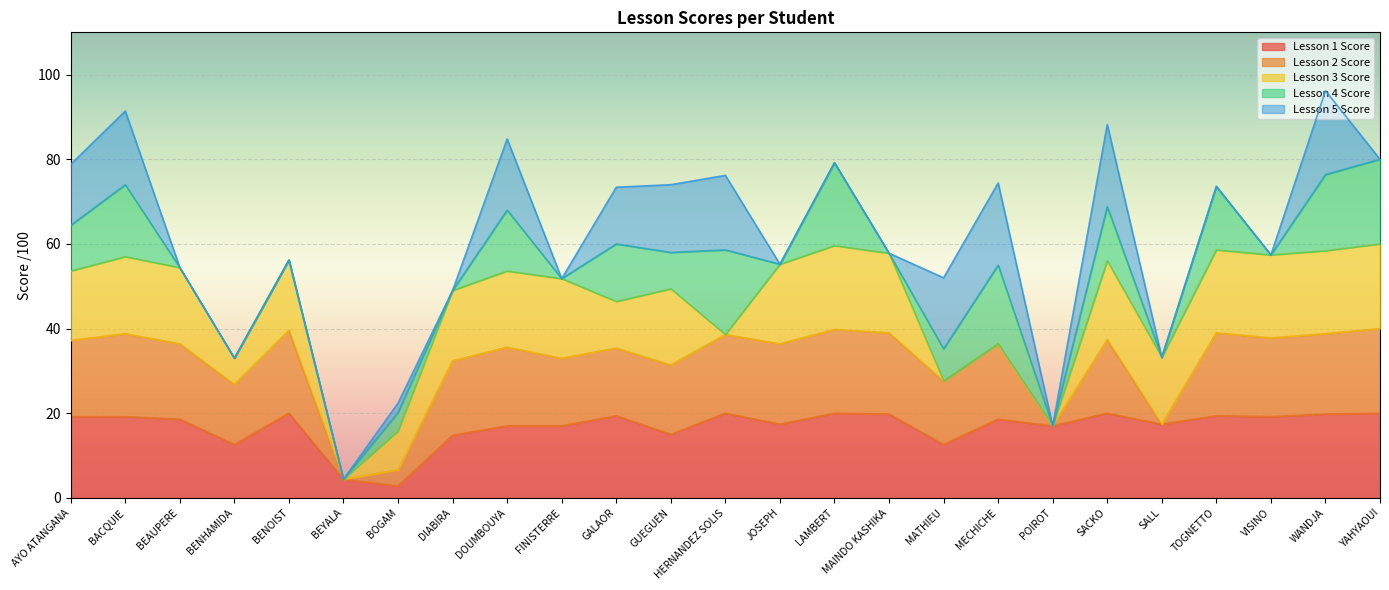

Which series has the largest total across all categories?

Lesson 1 Score